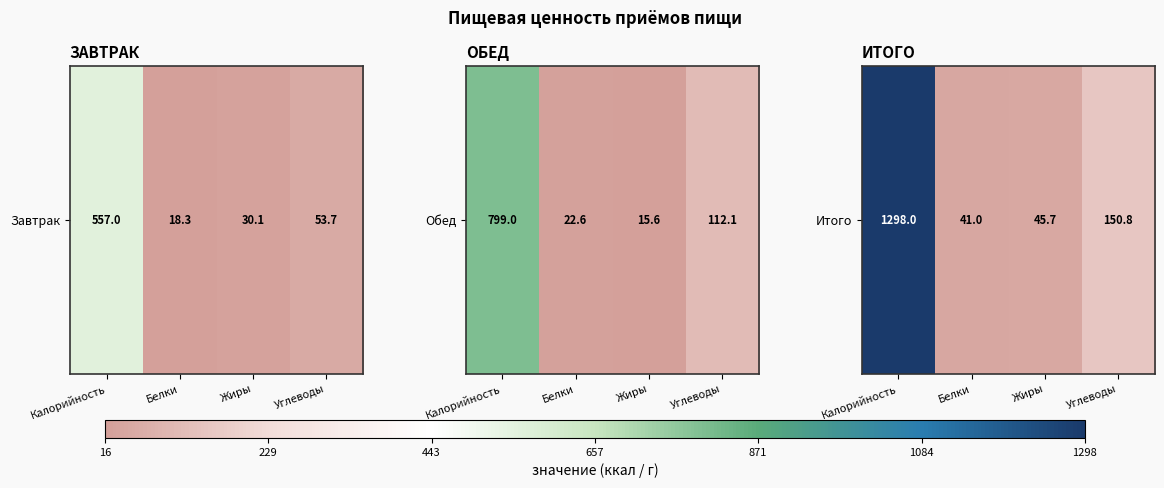

Where does the data first go above 150?

Калорийность